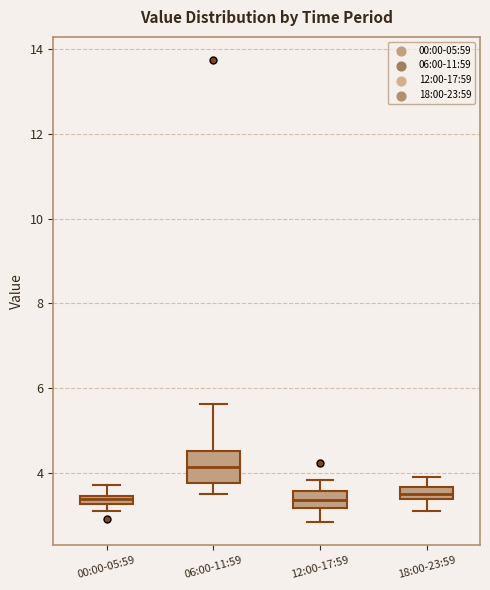

Which box has the highest median line?

06:00-11:59